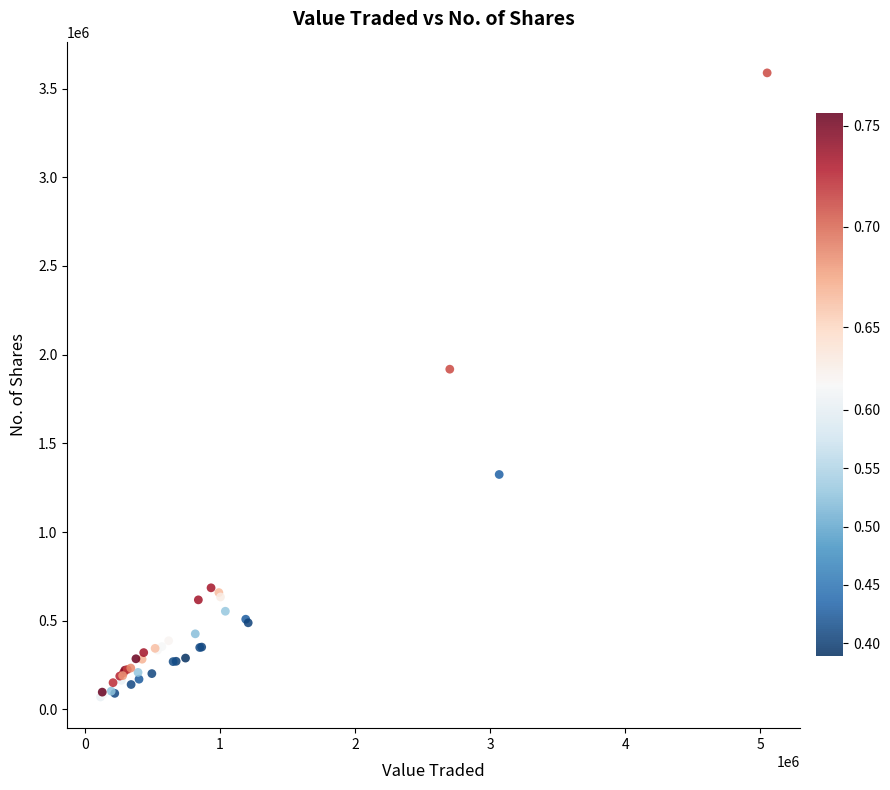

What Y value in the scatter plot is closest to 1829526?

1918141